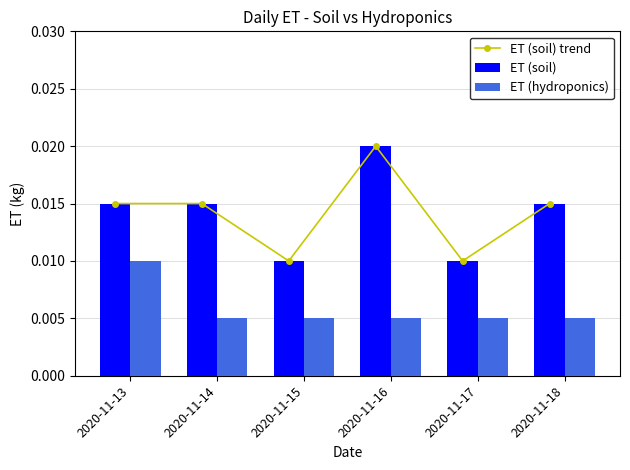

The value of ET (hydroponics) at 2020-11-16 is 0.0. True or false?

False